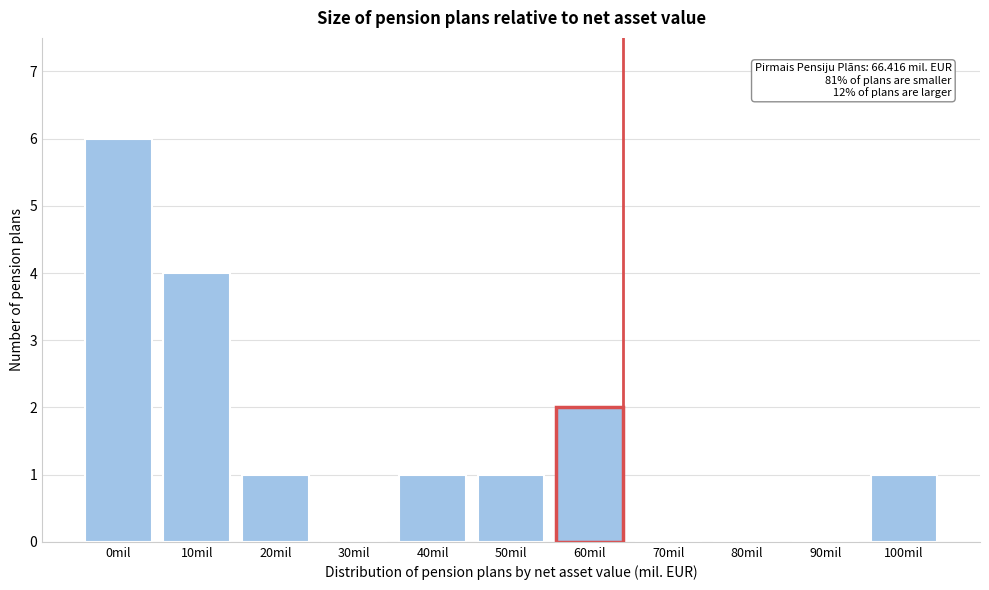

Reading right to left, list all the values displayed in this chart.

100mil=1	90mil=0	80mil=0	70mil=0	60mil=2	50mil=1	40mil=1	30mil=0	20mil=1	10mil=4	0mil=6